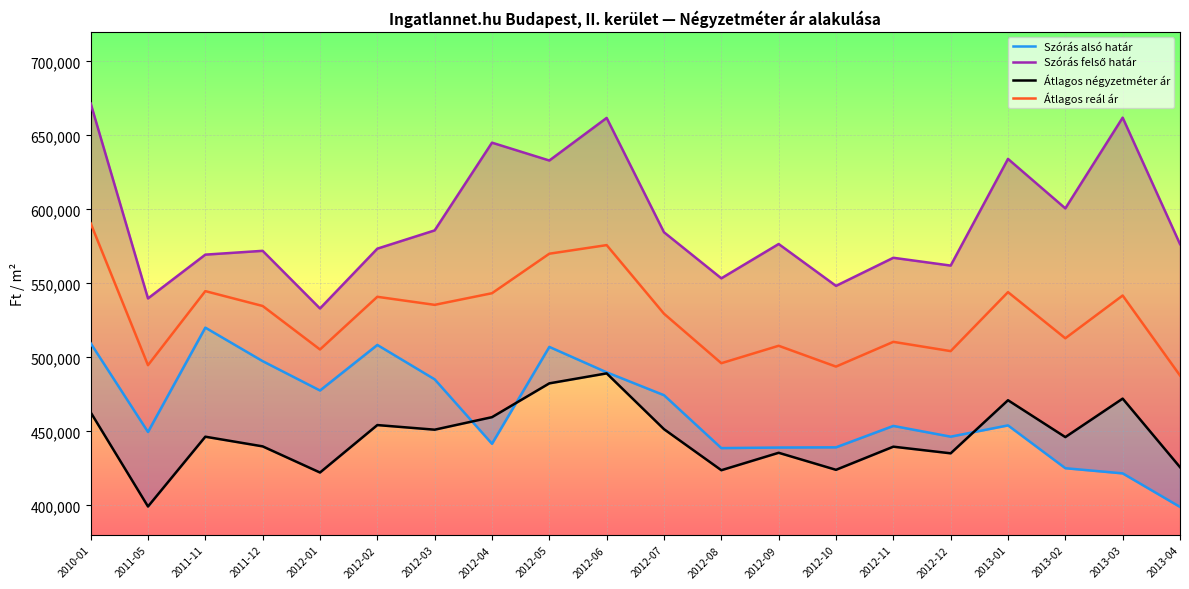

How many distinct data groups are displayed?

4